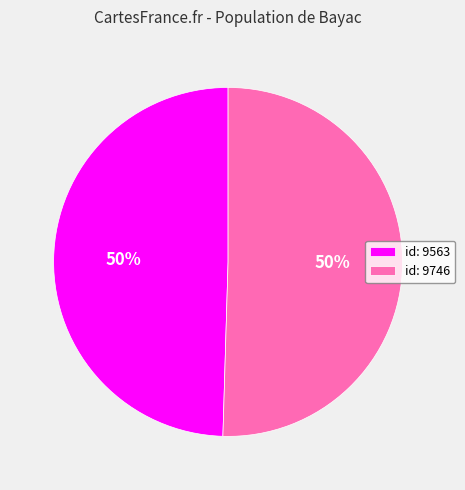

Do id: 9563 and id: 9746 together represent more than half of the pie?

Yes